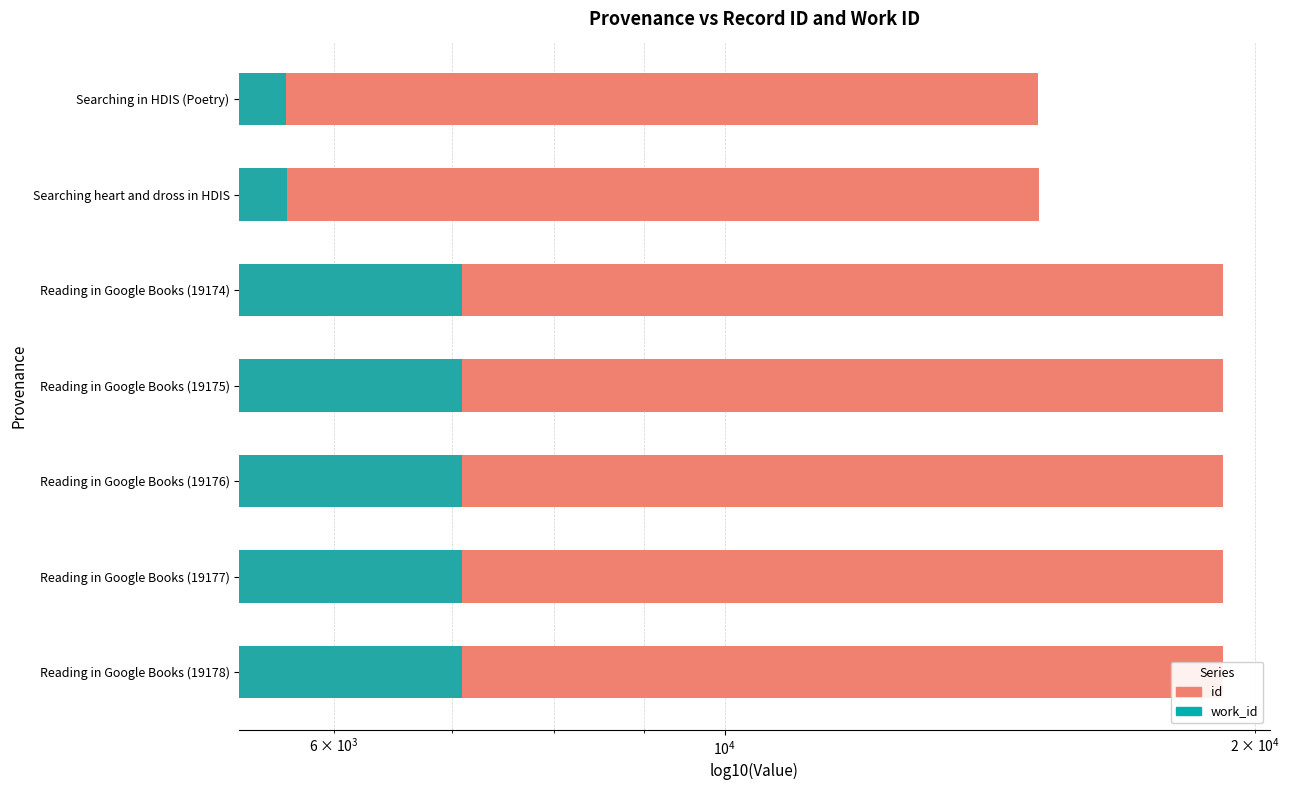

The value of id at Searching heart and dross in HDIS is 25747. True or false?

False